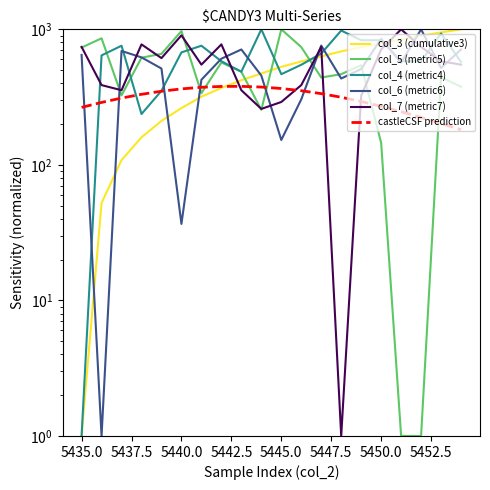

Is this an area chart (filled region under the line)?

No